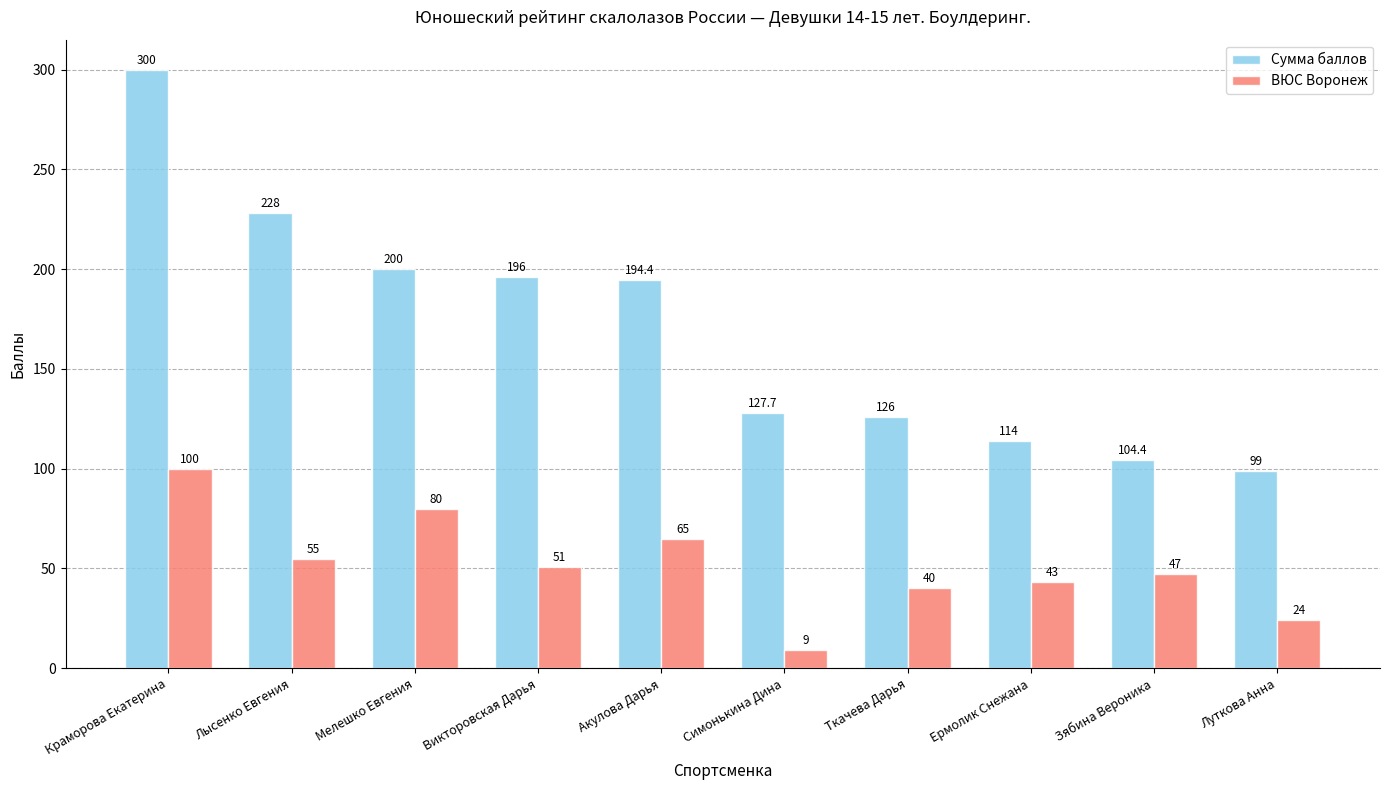

What is the difference between the maximum and minimum values in the ВЮС Воронеж series?

91.0